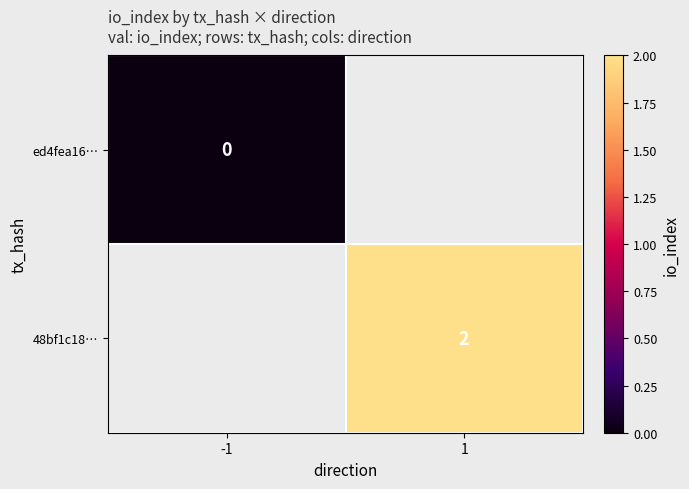

Is the value of ed4fea16… at -1 greater than the value of 48bf1c18… at 1?

No